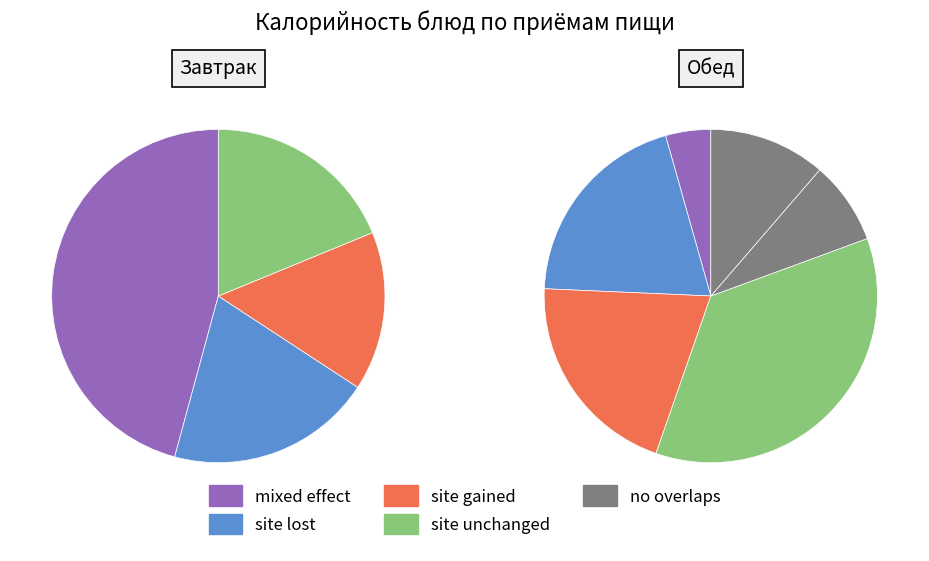

Is it true that суп картофельный с горохом is 21% of the pie?

False